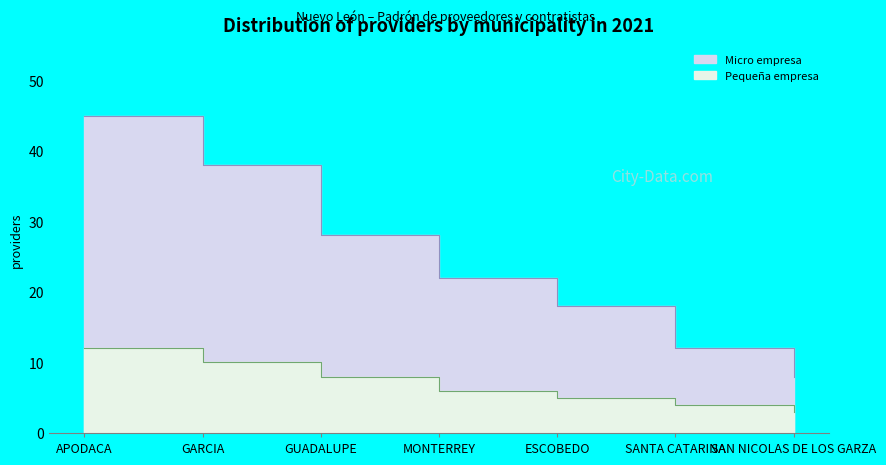

What is the minimum value for Micro empresa?

8